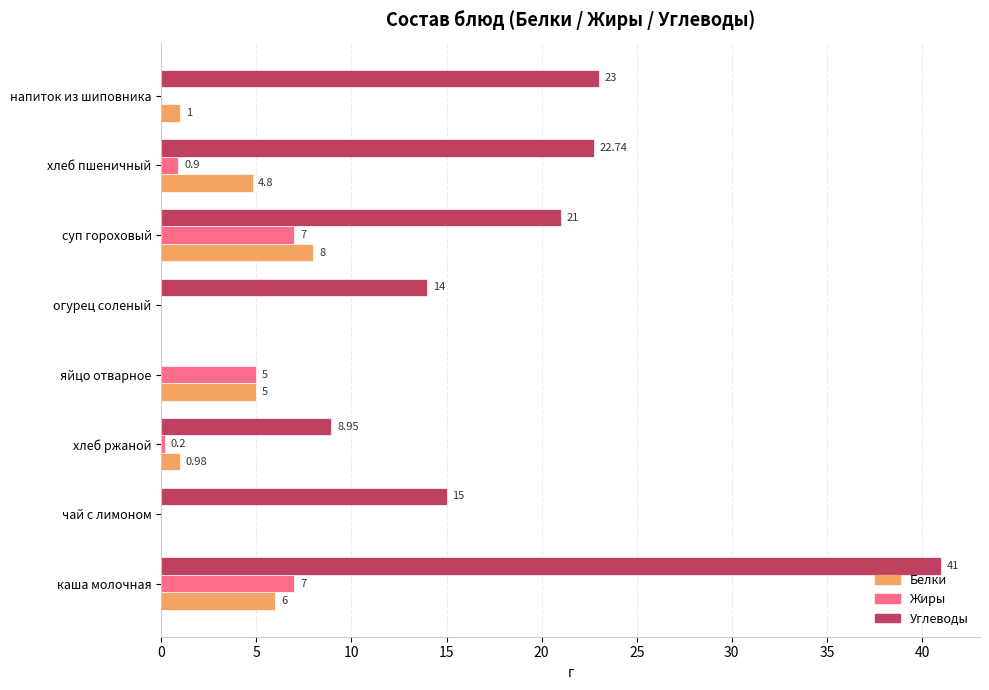

Where is Белки nearest to the value 4?

хлеб пшеничный